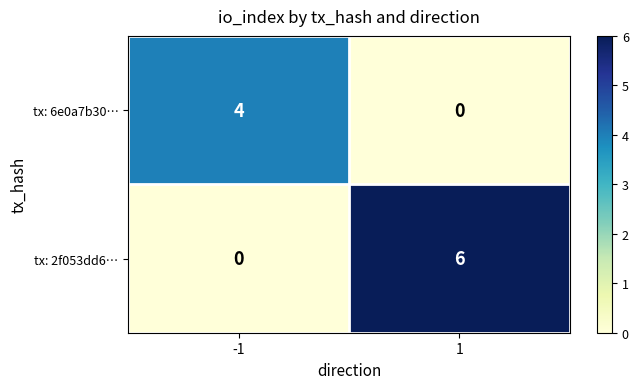

List the series in order of their peak value, highest first.

tx: 2f053dd6…, tx: 6e0a7b30…